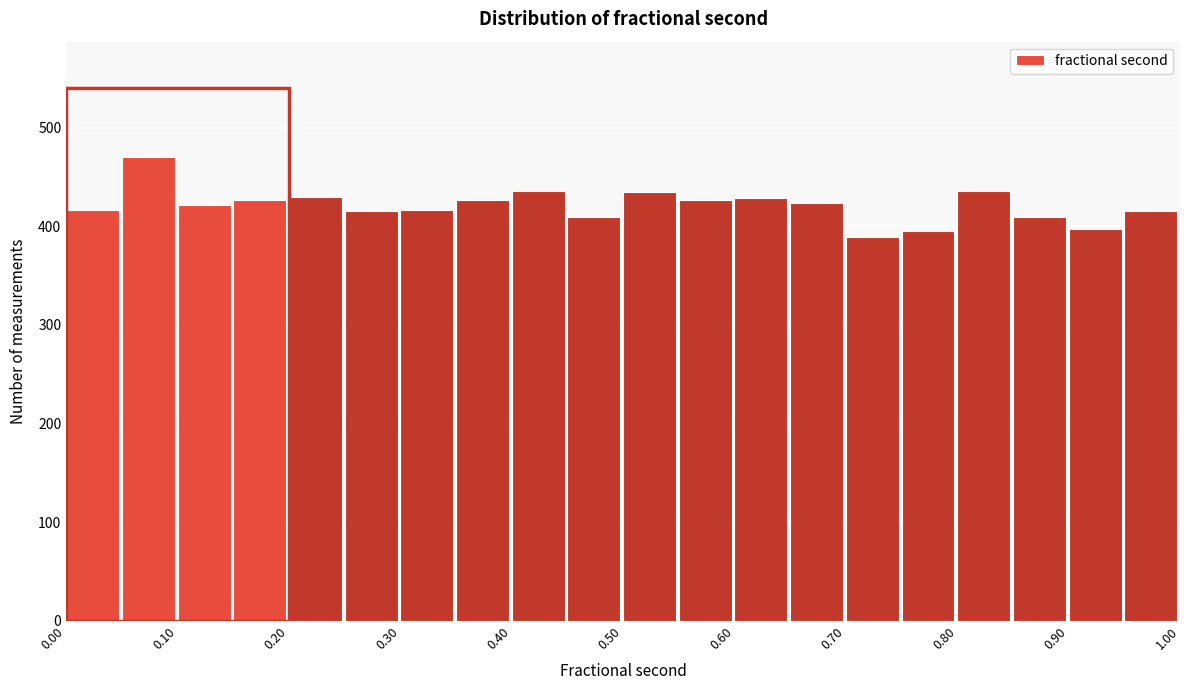

Which range on the x-axis has the tallest bar?

0.05 to 0.10